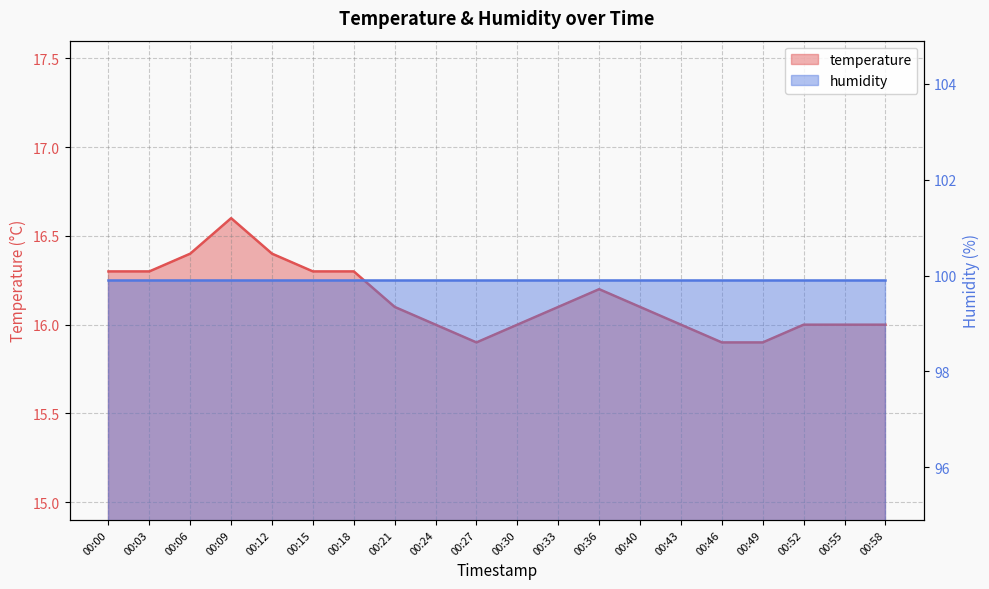

How many values are between 16 and 17?

17